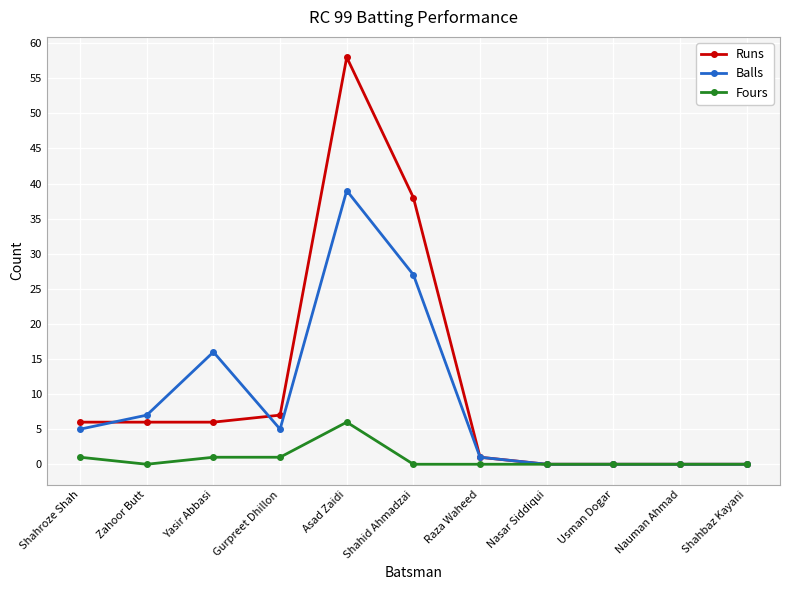

Rank the series by their average value, from highest to lowest.

Runs, Balls, Fours